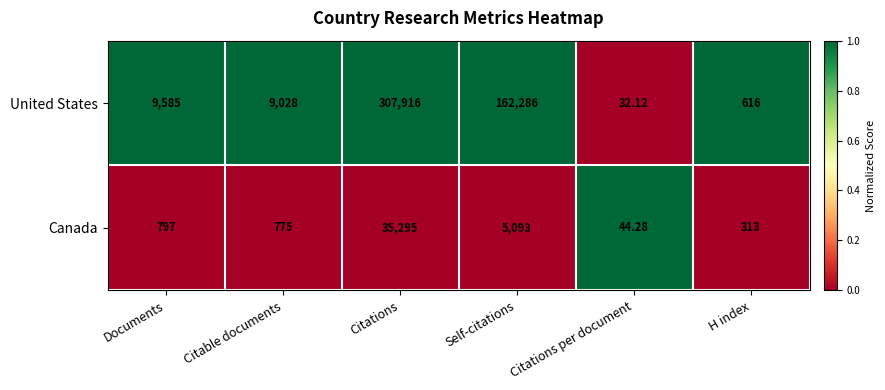

Which series has the largest range (max minus min)?

United States